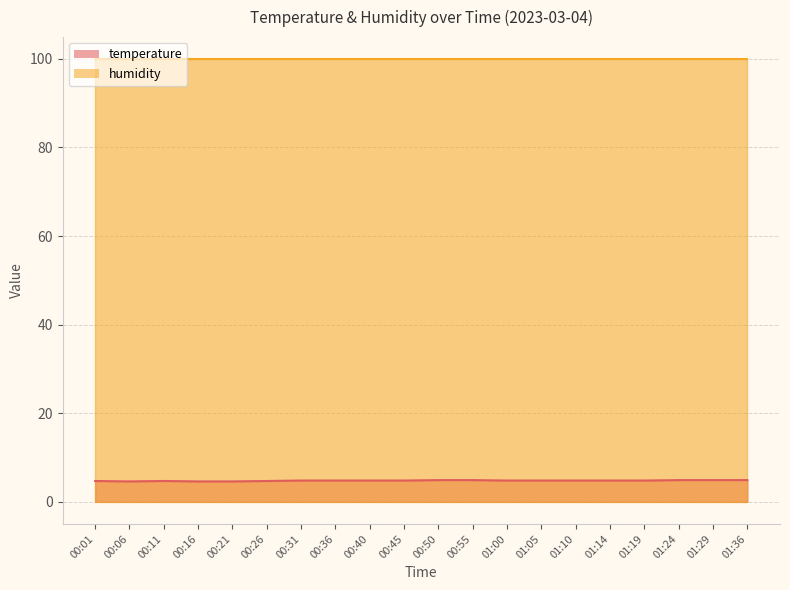

Where is the first local maximum?

00:11